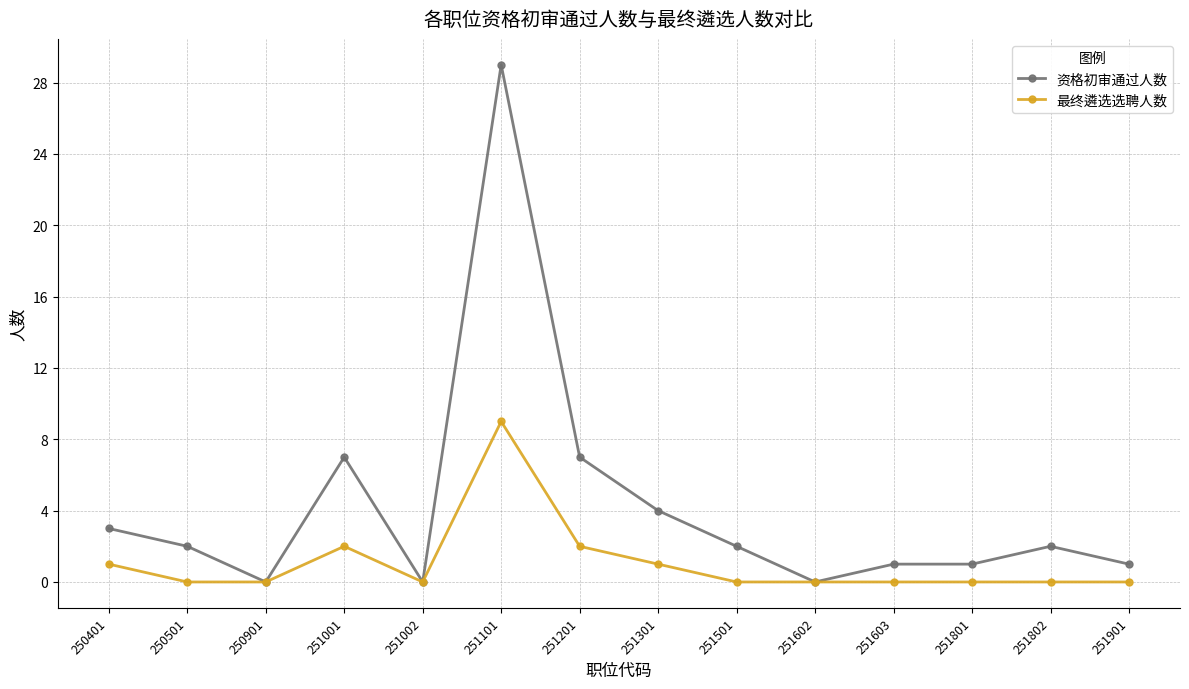

Does the chart display data point markers on the line(s)?

Yes